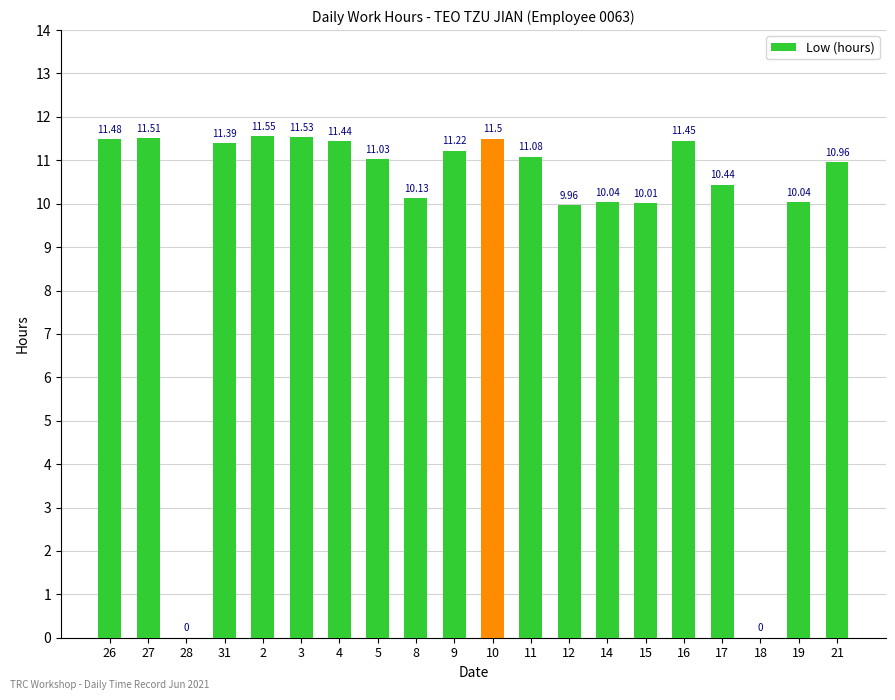

At which category does the chart reach its peak across all series?

2